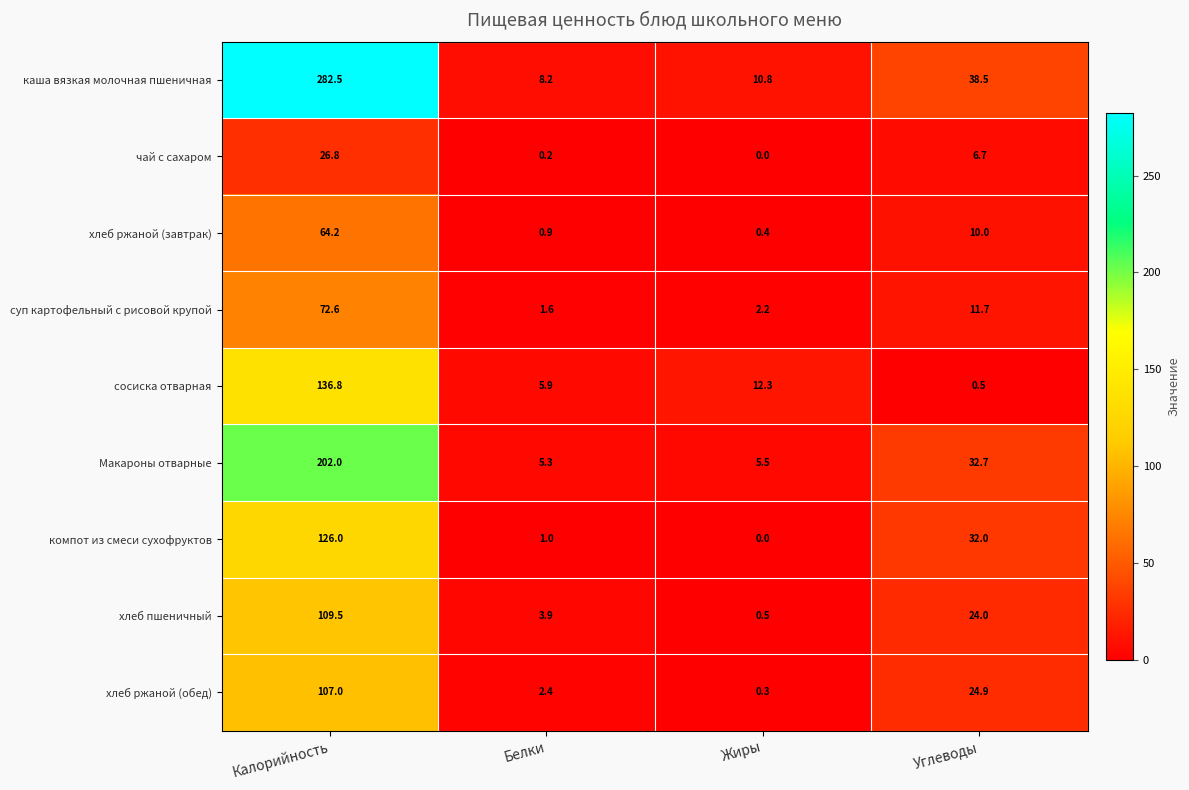

List the labels in order of Макароны отварные value, smallest first.

Белки, Жиры, Углеводы, Калорийность